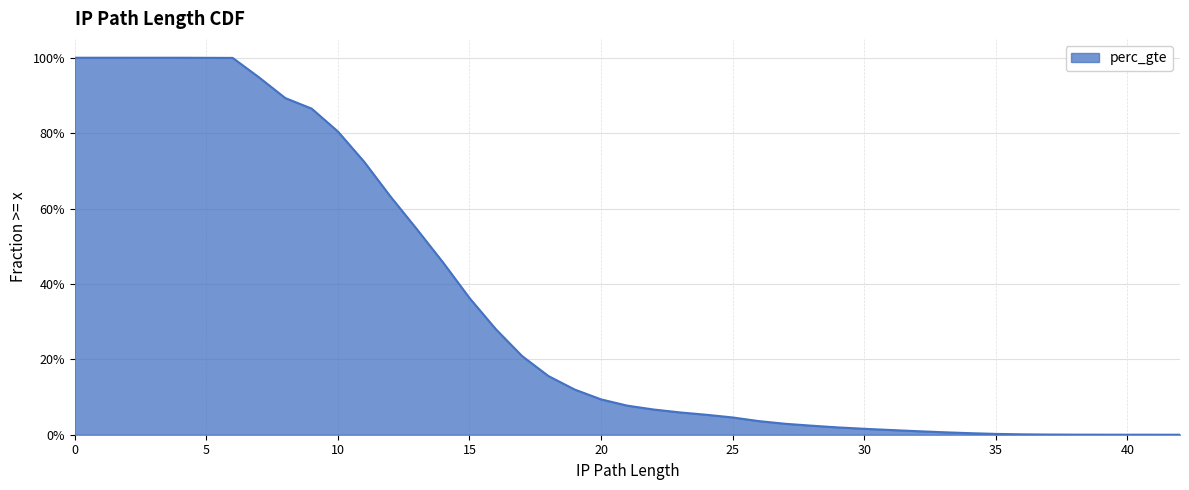

What is the maximum value shown in the chart?

1.0